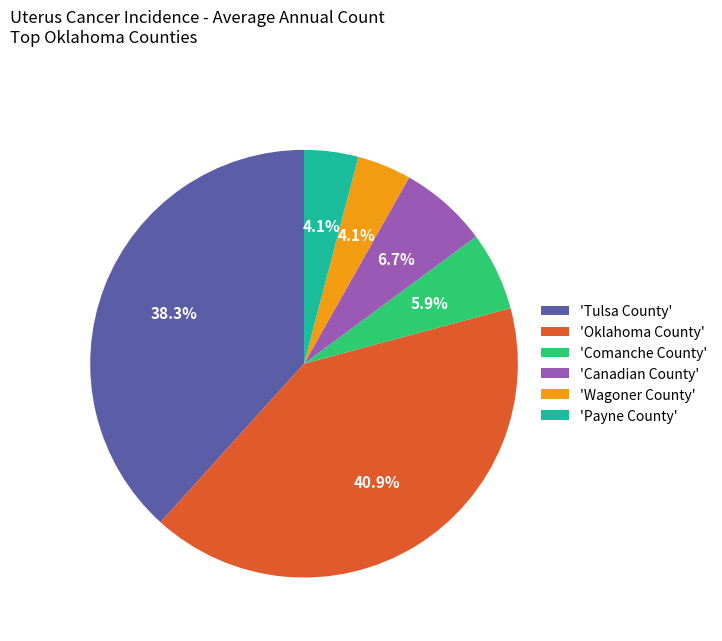

Is there a majority slice in this chart?

No